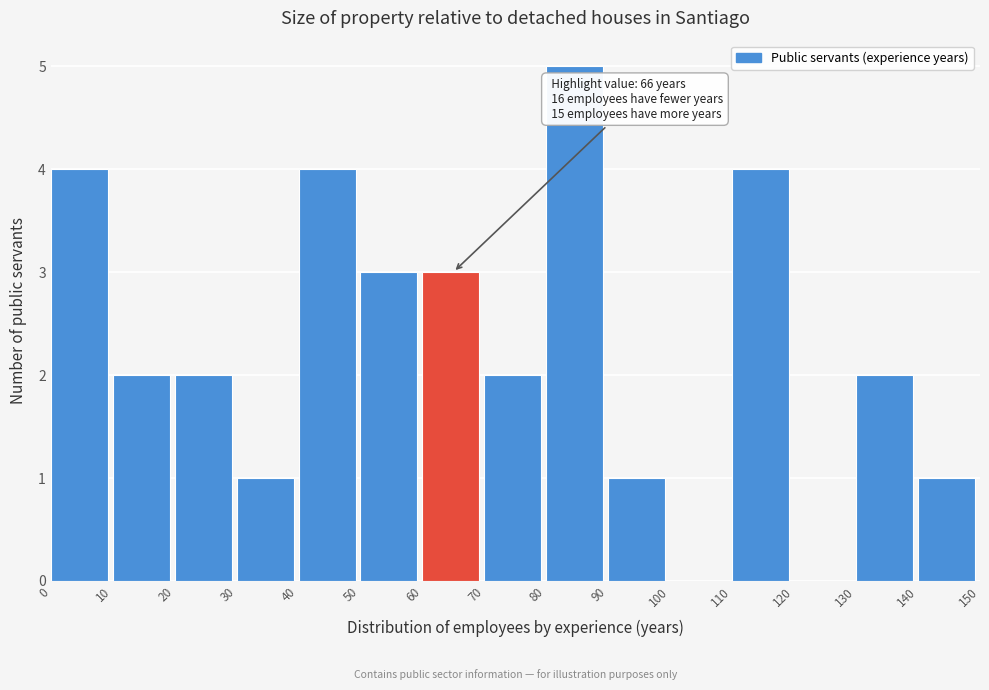

Over which range of the x-axis is the bar tallest?

80 to 90